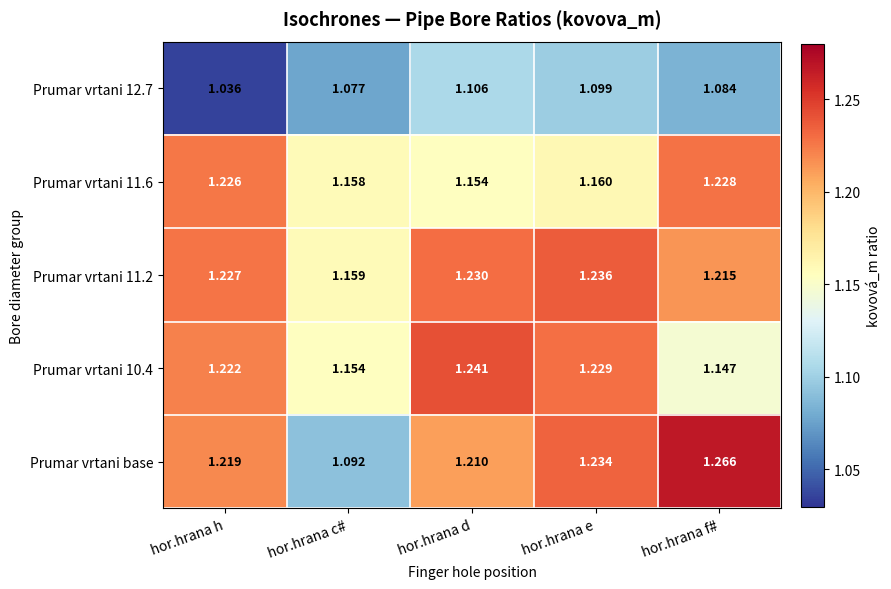

Is the value of Prumar vrtani 11.2 at hor.hrana d greater than the value of Prumar vrtani 12.7 at hor.hrana f#?

Yes